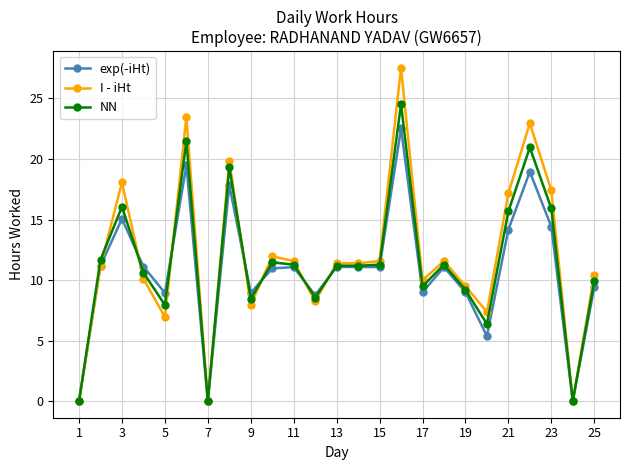

What is the maximum value shown in the chart?

27.5